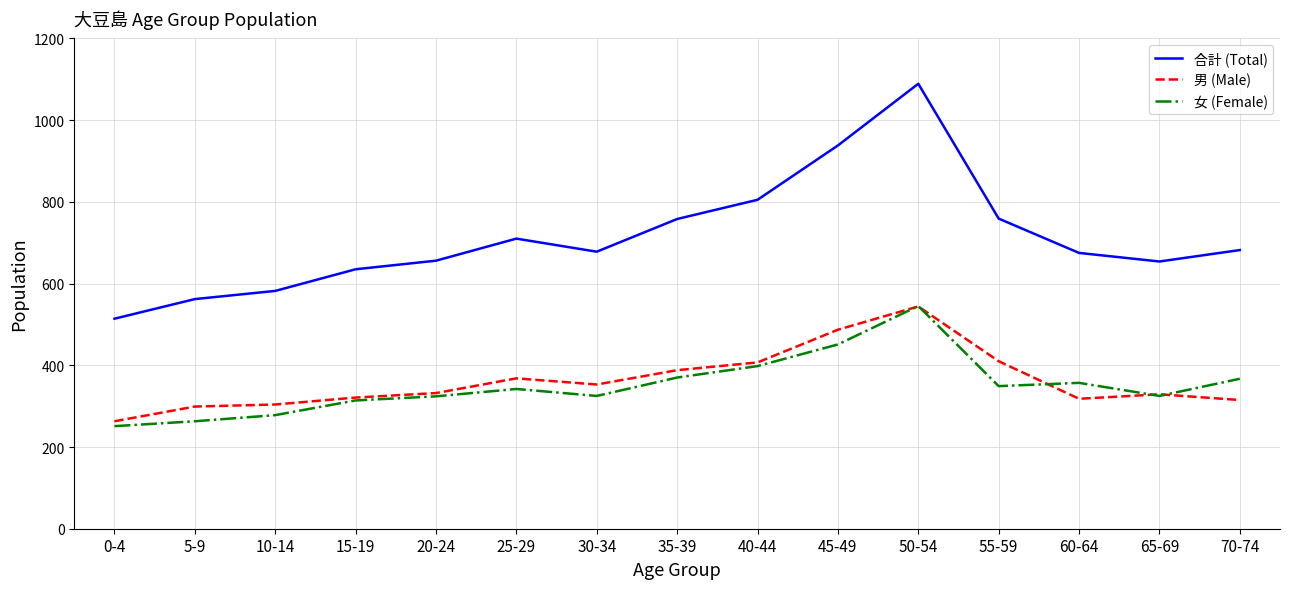

What is the approximate value of 男 (Male) at 20-24, to the nearest 5?

330